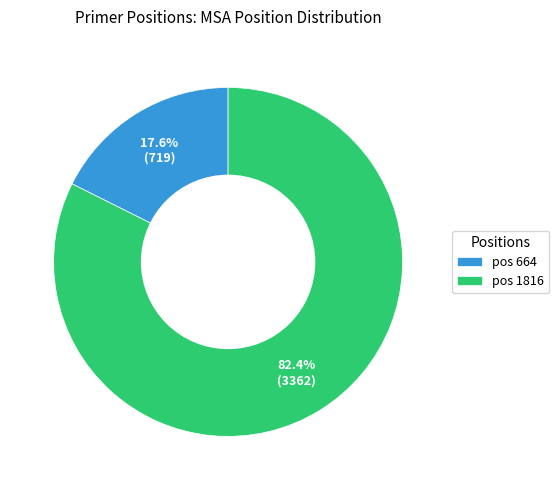

What is the total percentage of pos 1816 and pos 664?

100.0%